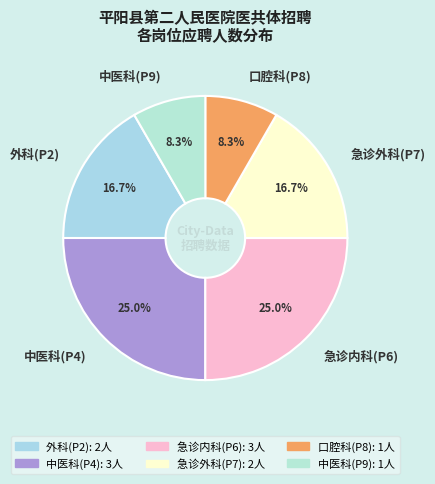

The 外科(P2) slice represents 17% of the pie. True or false?

True